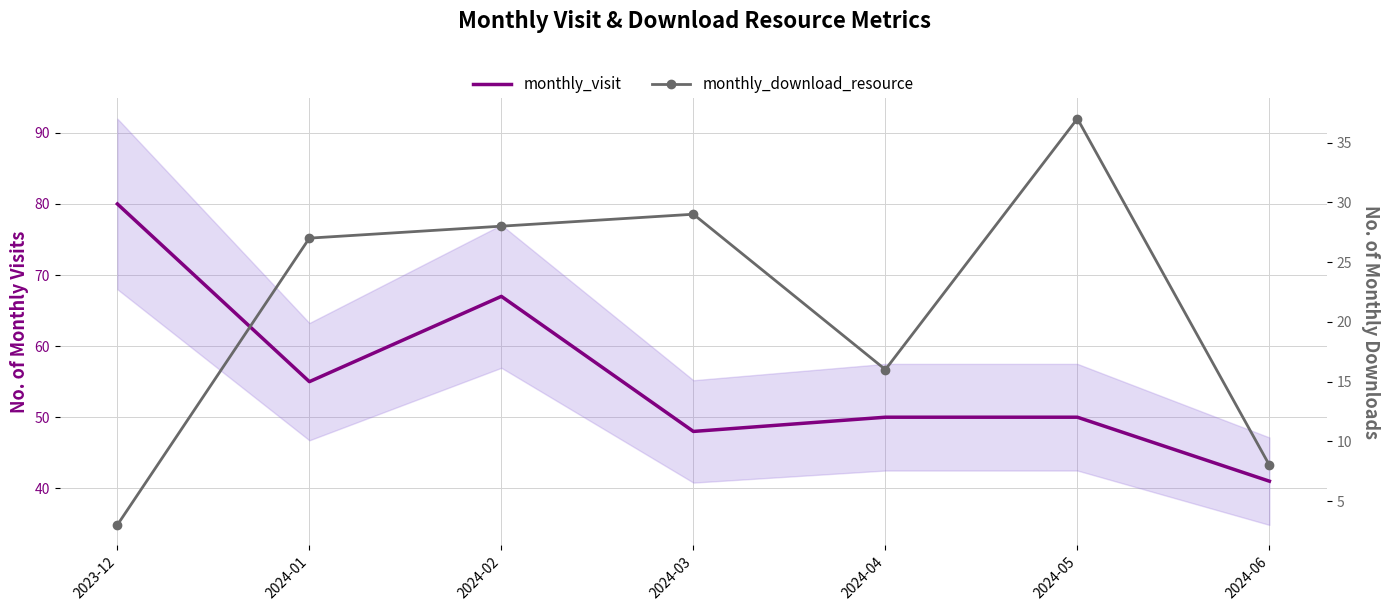

What is the total value across all series at 2024-01?

82